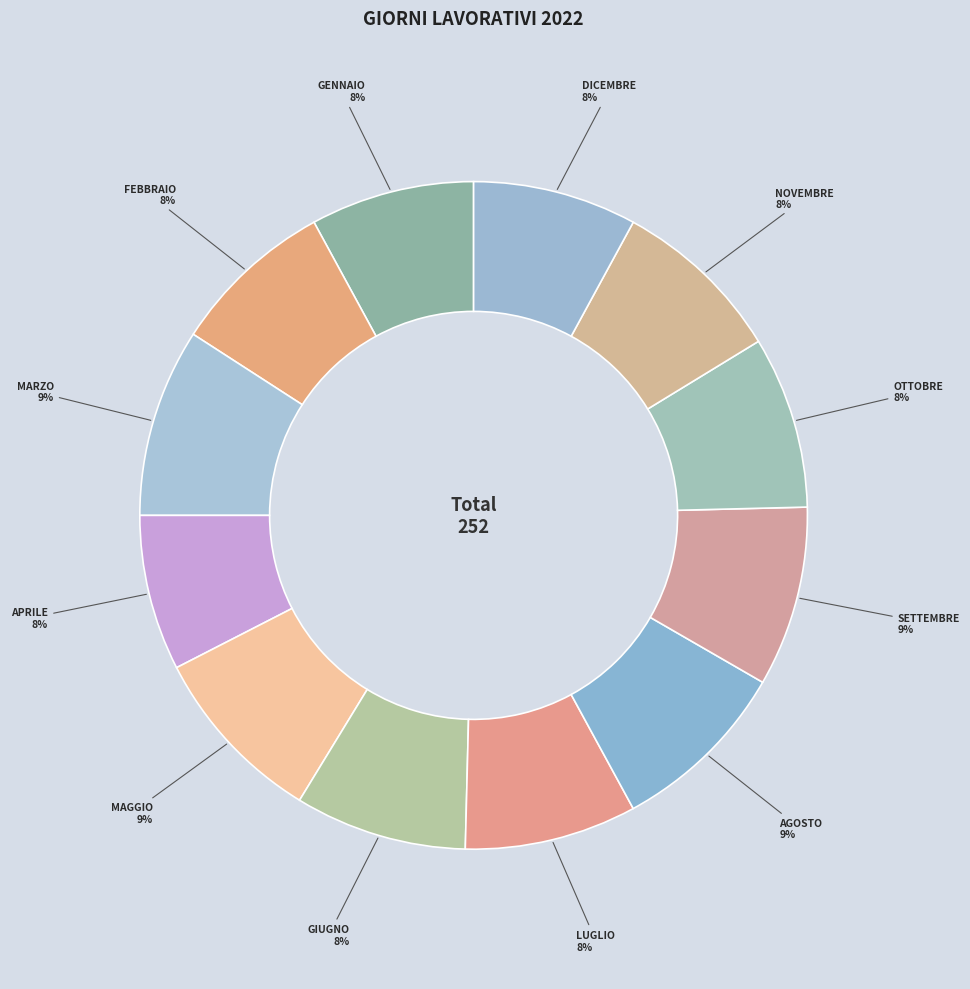

Count the number of slices in the pie.

12